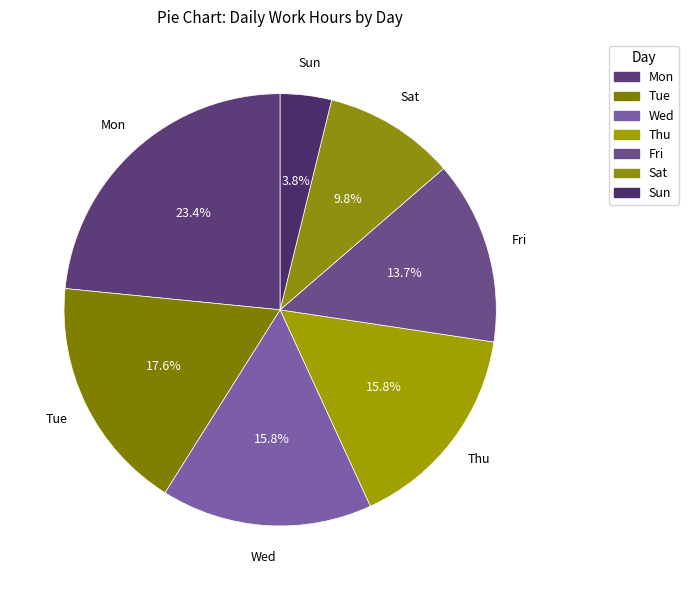

What percentage is the Sat slice, to the nearest percent?

10%